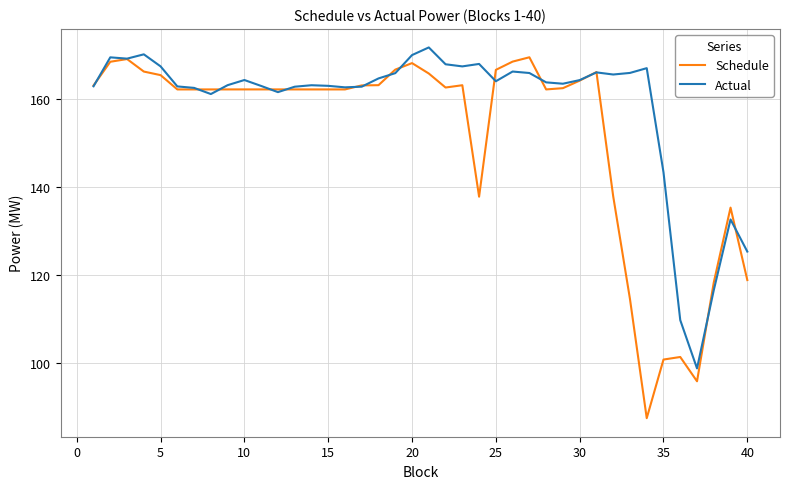

What is the maximum value for Schedule?

169.4